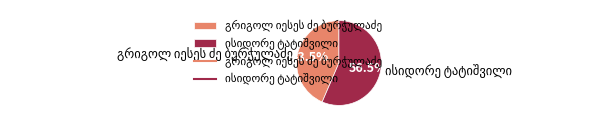

Does any single category account for the majority?

Yes